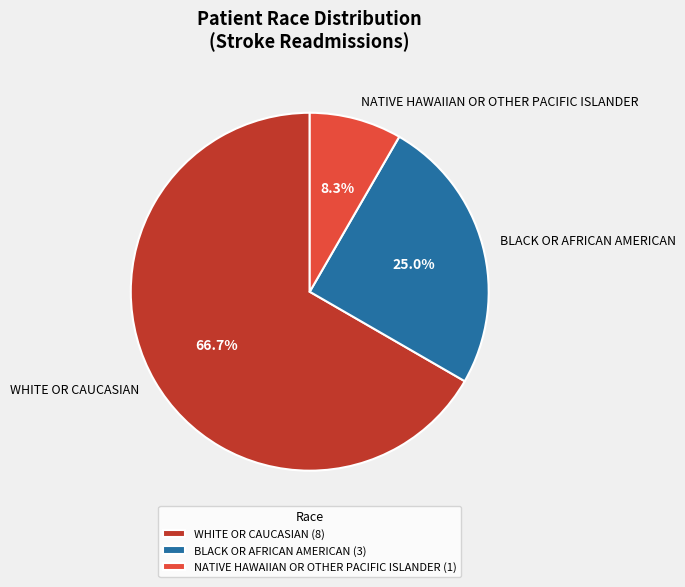

How many slices are in this pie chart?

3